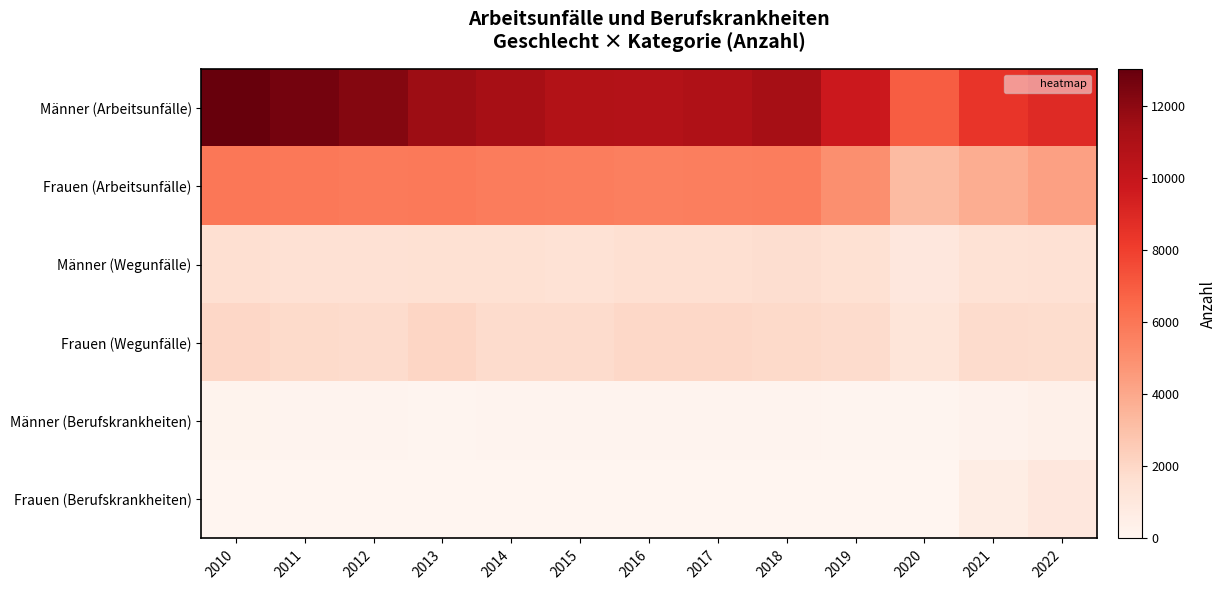

What is the total value across all series at 2016?

20070